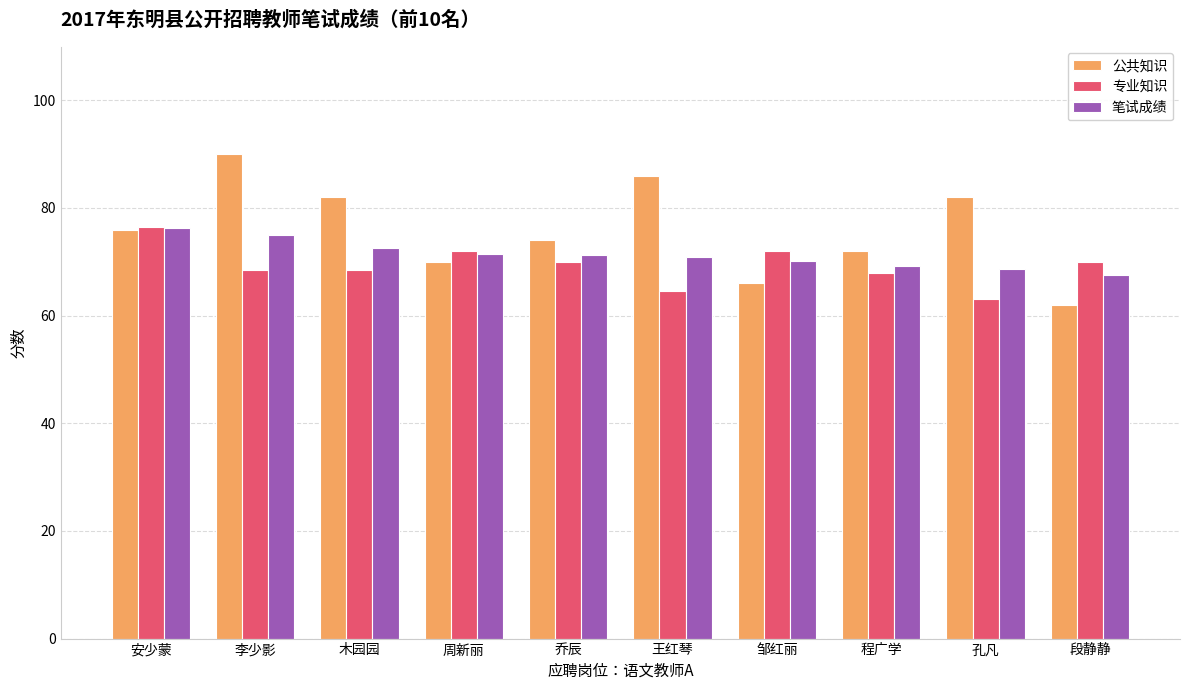

True or false: 公共知识 has a value of 93.0 at 邹红丽.

False